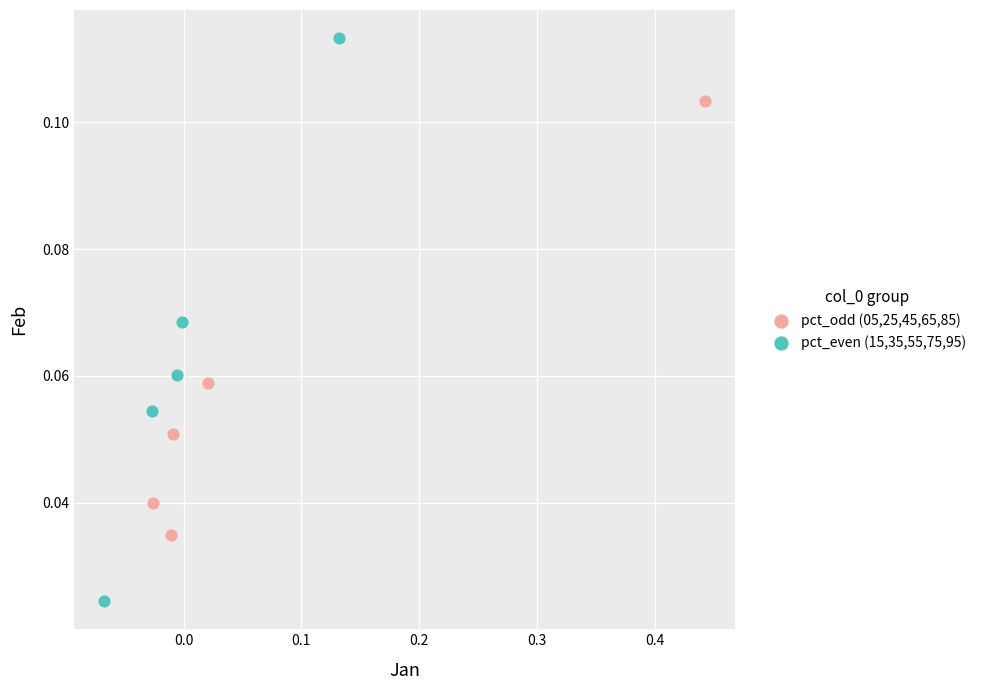

Which series contains the lowest Y value?

pct_even (15,35,55,75,95)